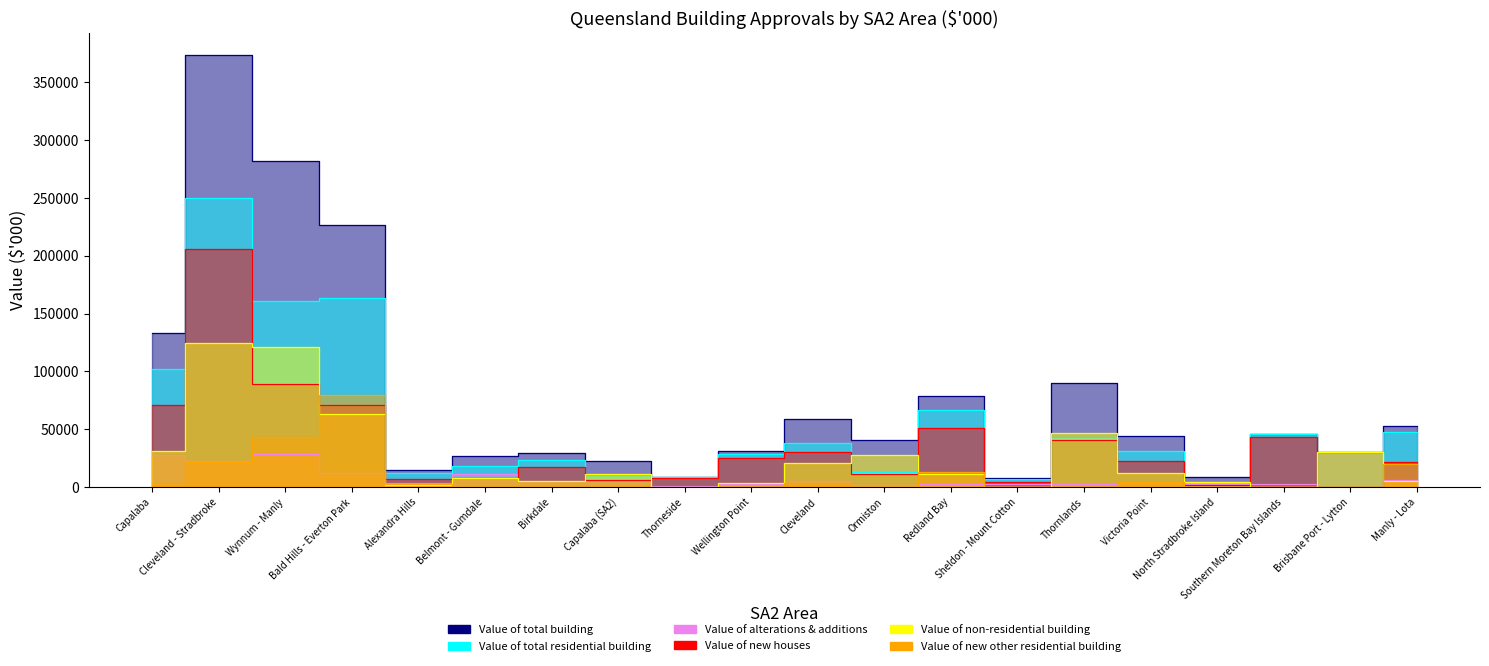

What is the difference between the maximum and minimum values in the Value of new other residential building series?

79375.7